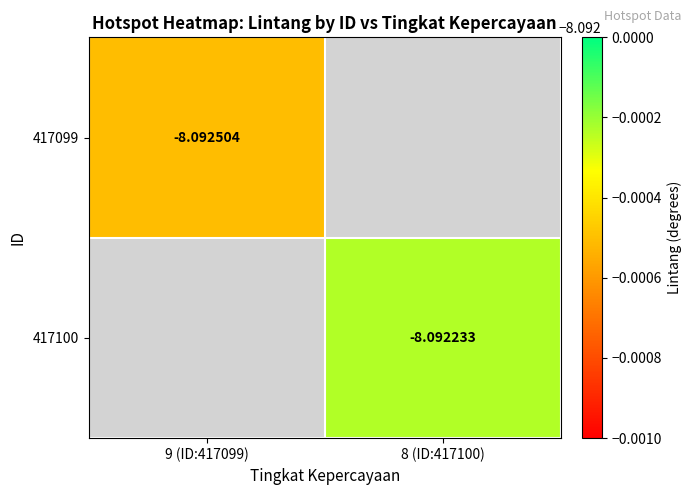

How many distinct data groups are displayed?

2